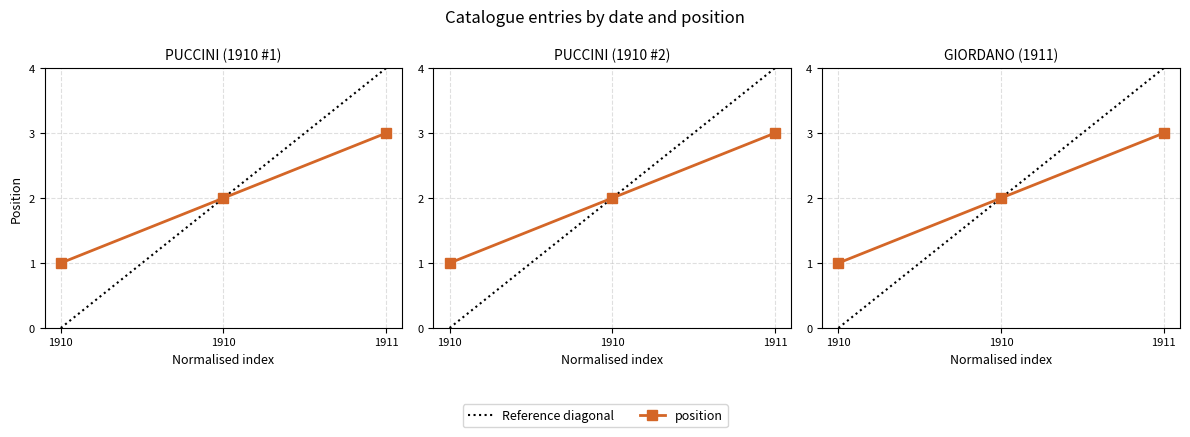

What is the average value?

2